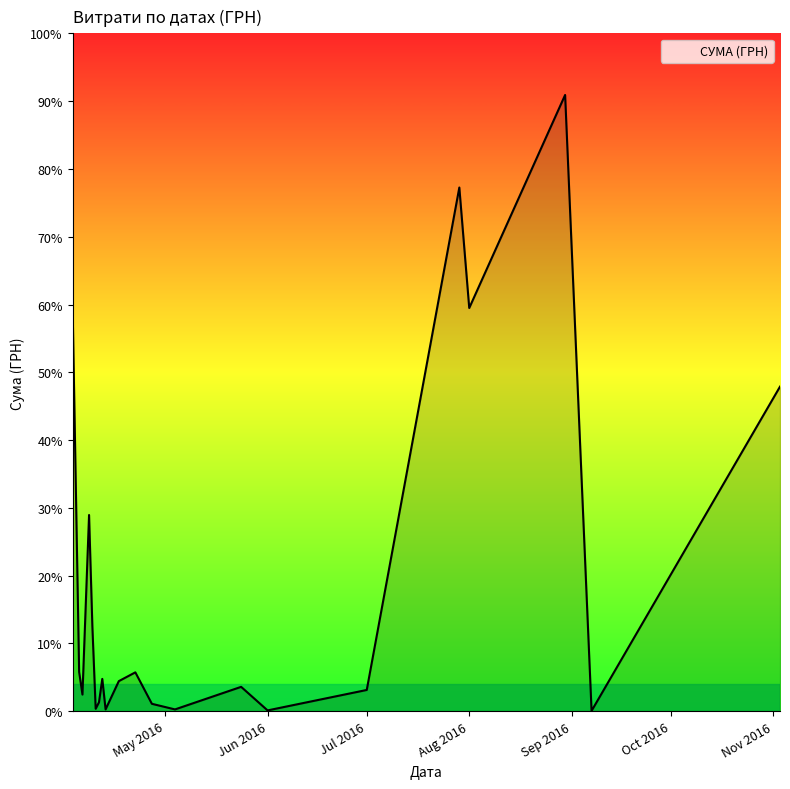

Does the chart display data point markers on the line(s)?

No